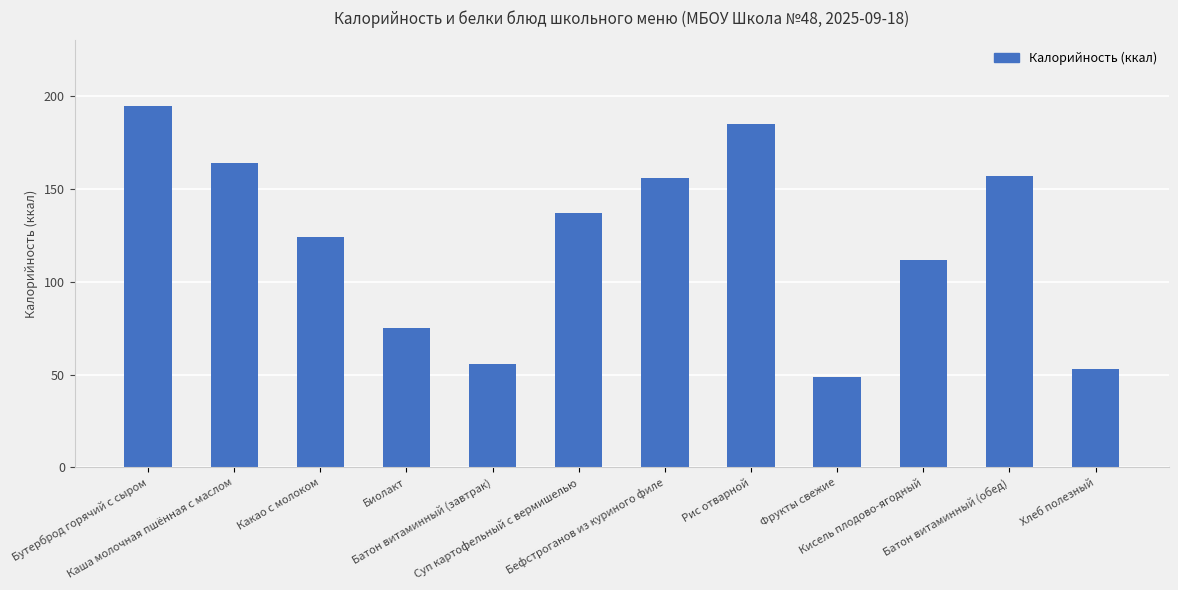

Reading right to left, what are all the values shown in this chart?

53	157	112	49	185	156	137	56	75	124	164	195